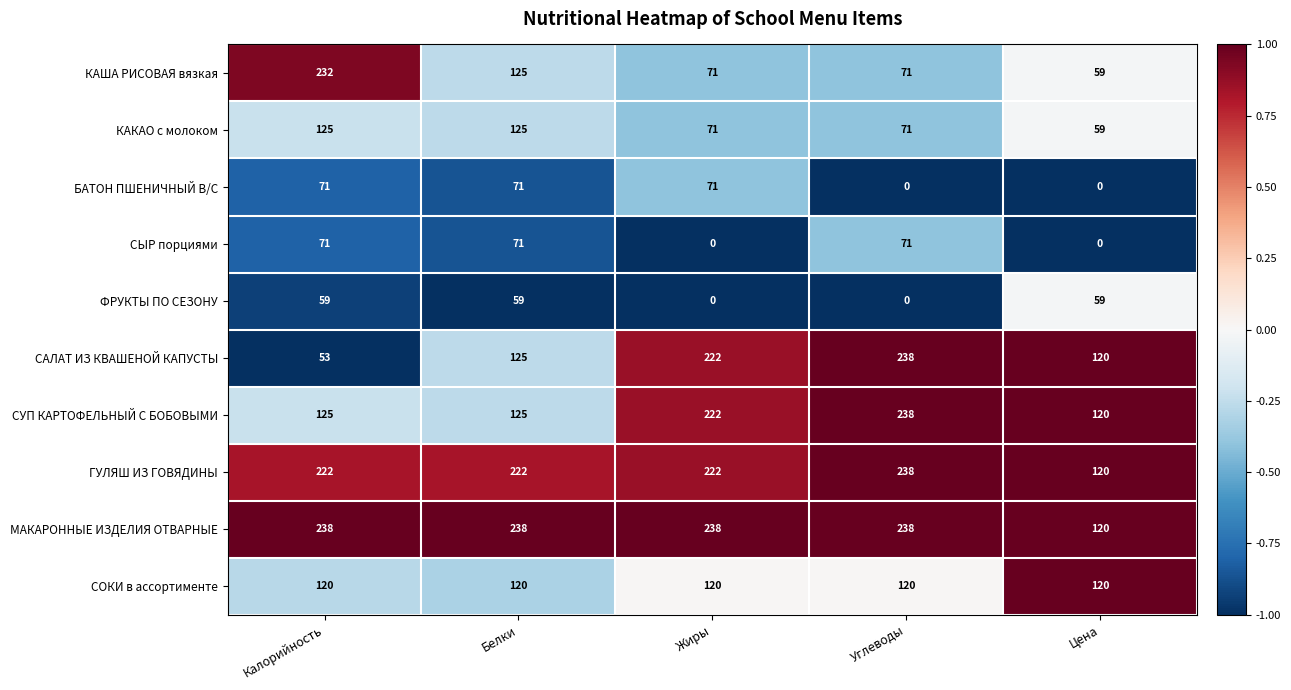

Between Калорийность and Цена, which series saw the biggest shift?

КАША РИСОВАЯ вязкая